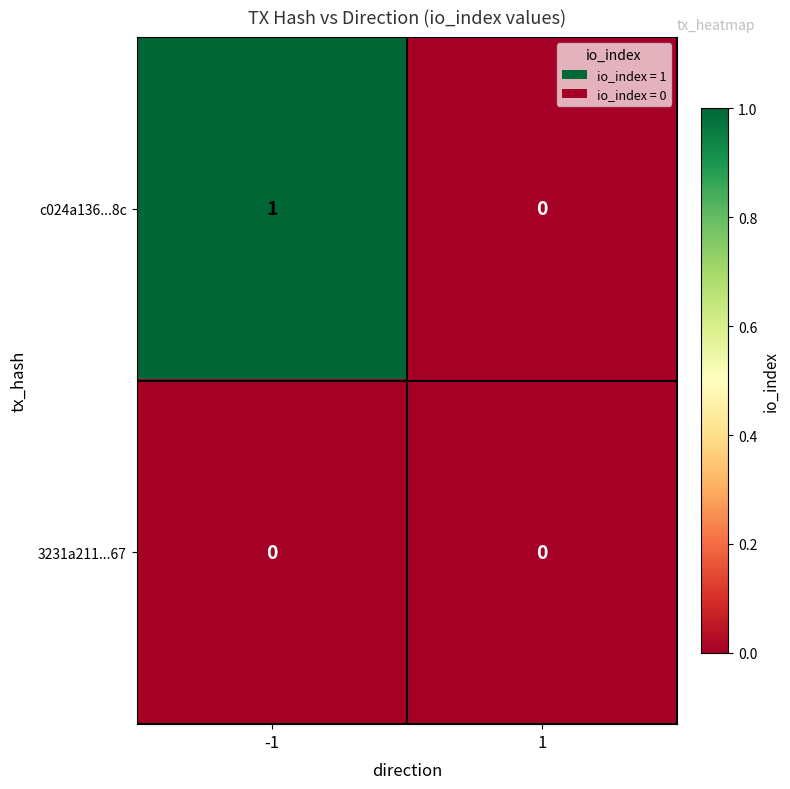

Rank the series at -1 from highest to lowest value.

c024a136...8c, 3231a211...67